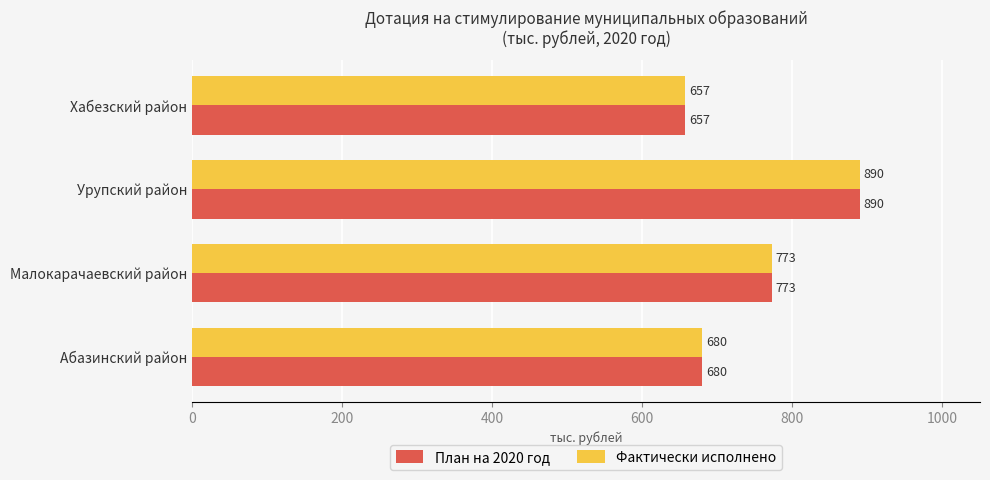

At which category is the sum across all series the highest?

Урупский район